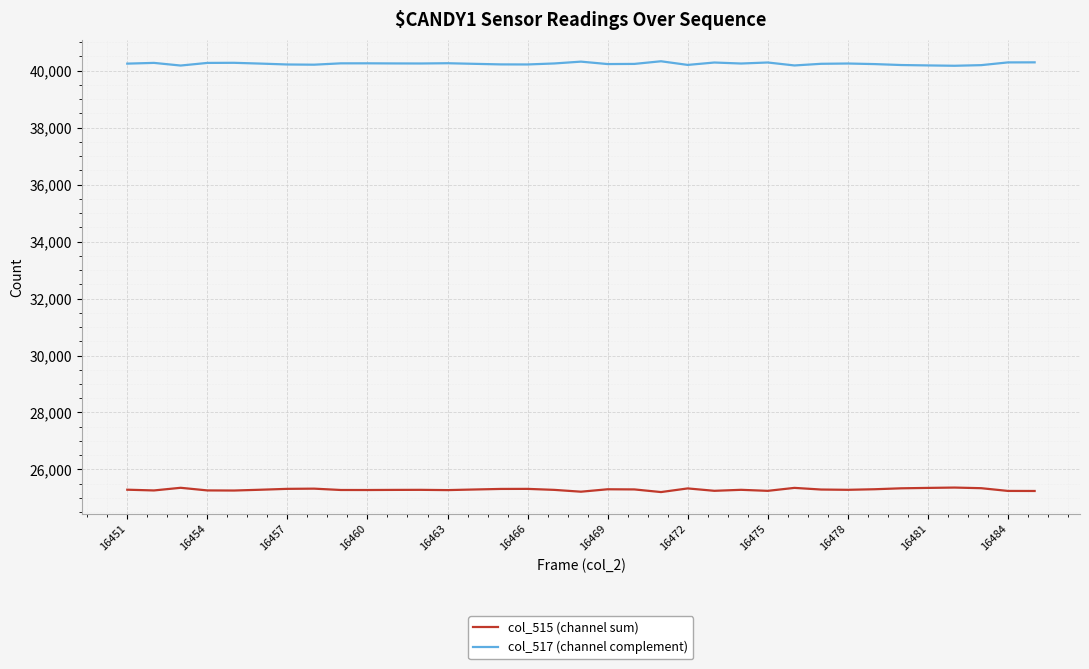

Which series has the largest total across all categories?

col_517 (channel complement)